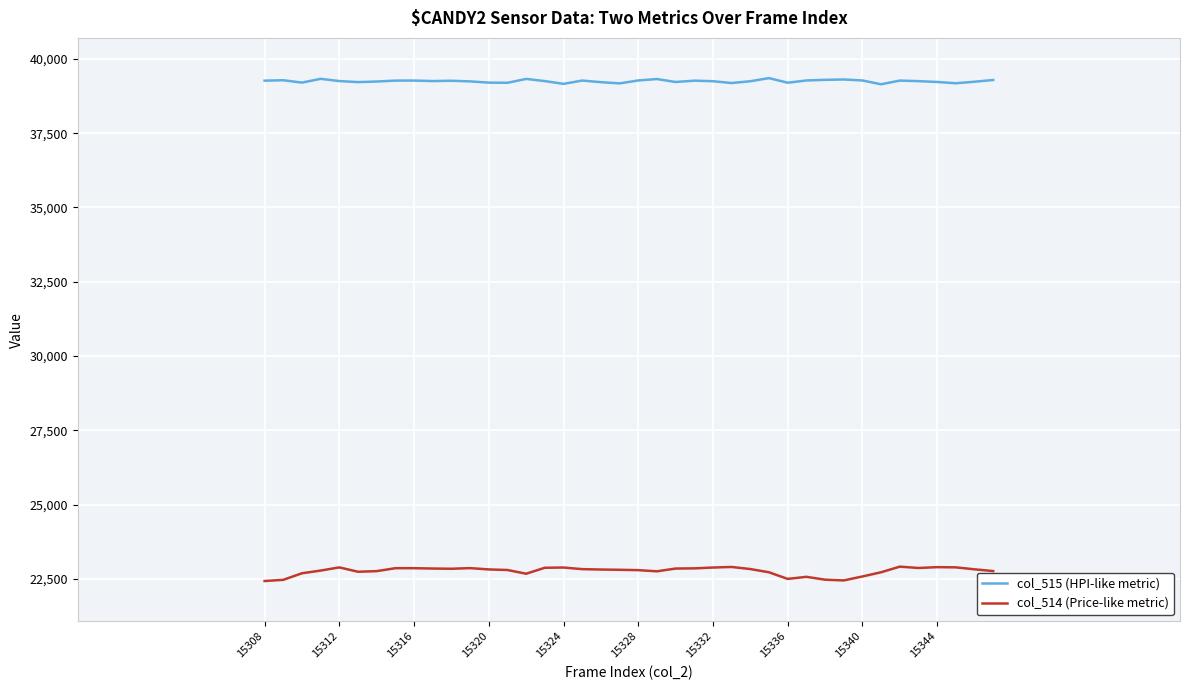

What is the average value of the col_515 (HPI-like metric) series?

39250